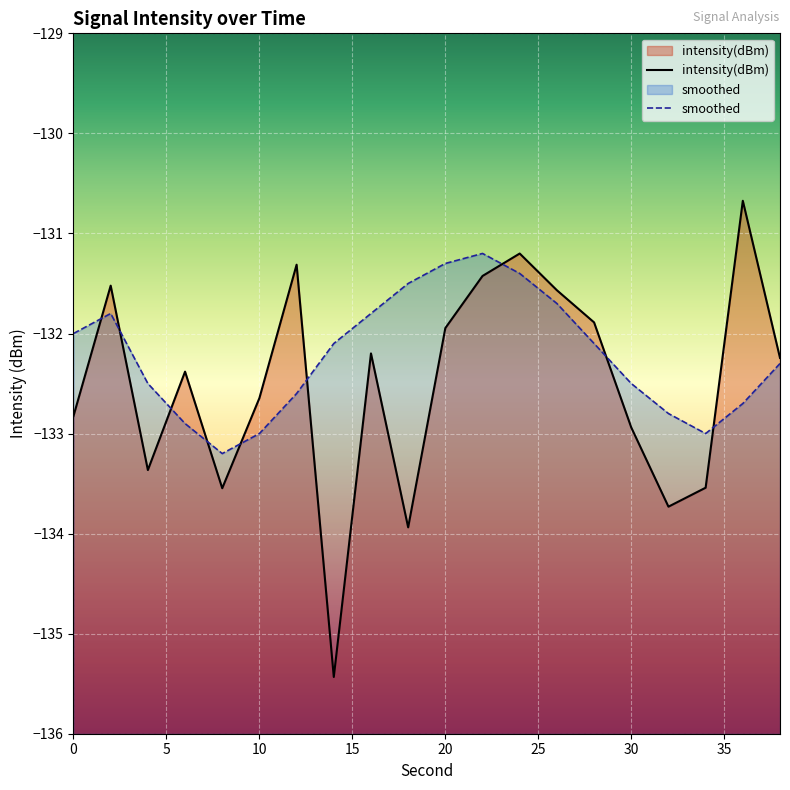

True or false: smoothed and intensity(dBm) cross at least once.

True